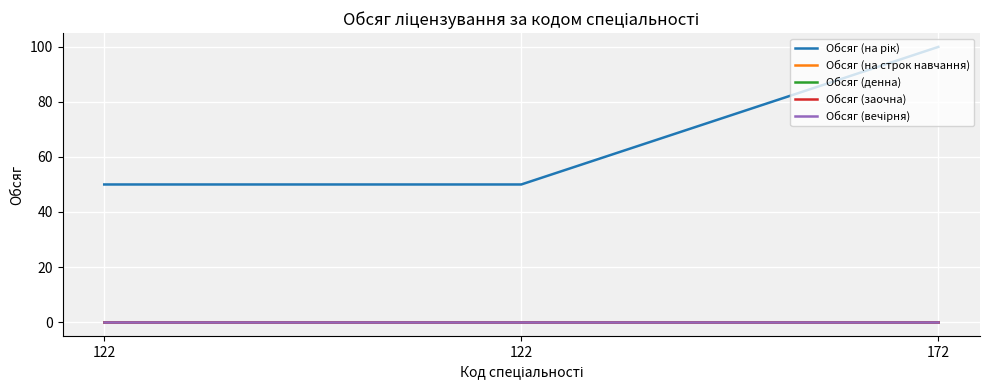

Is this an area chart (filled region under the line)?

No